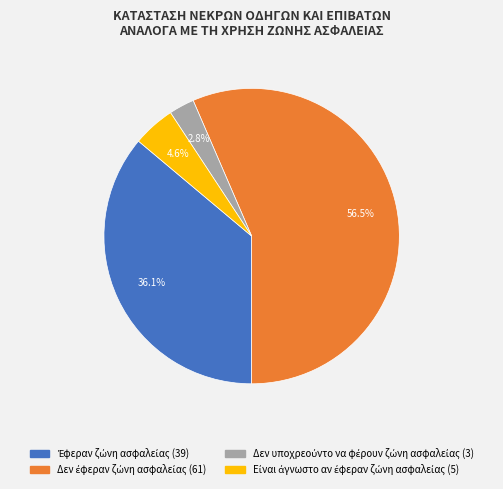

Is there a majority slice in this chart?

Yes